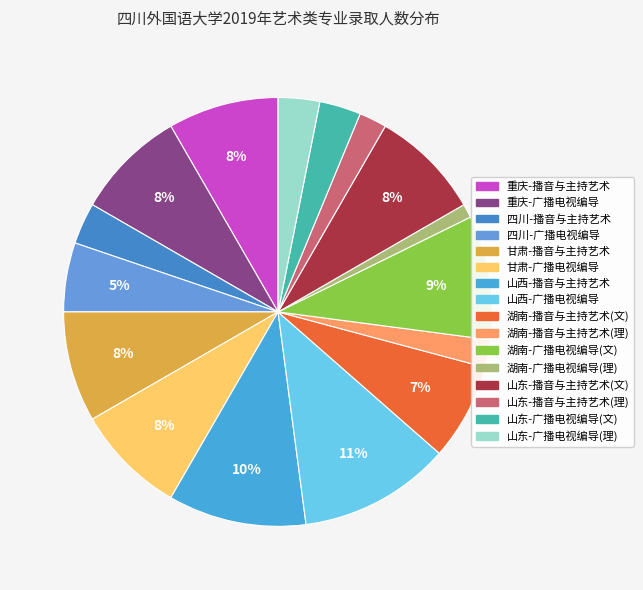

To the nearest percent, what portion does 重庆-播音与主持艺术 represent?

8%